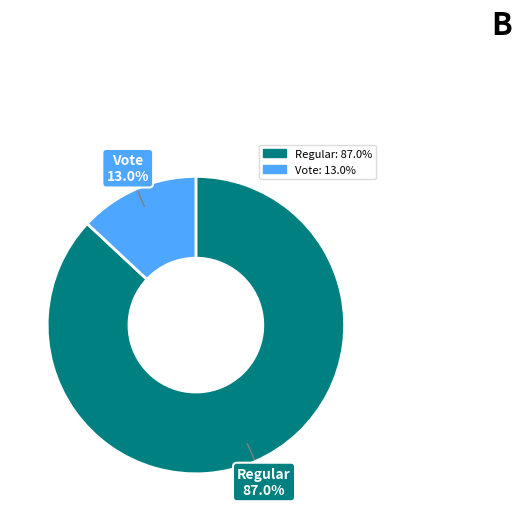

To the nearest percent, what is the difference between the largest and smallest slice percentages?

74%